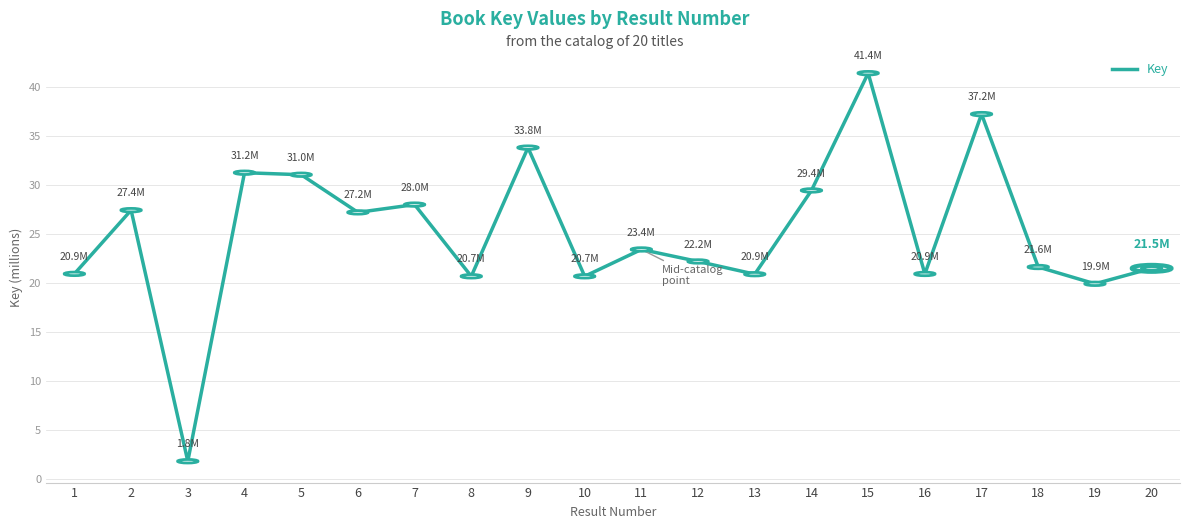

What is the difference between the values at 2 and 9?

6.4